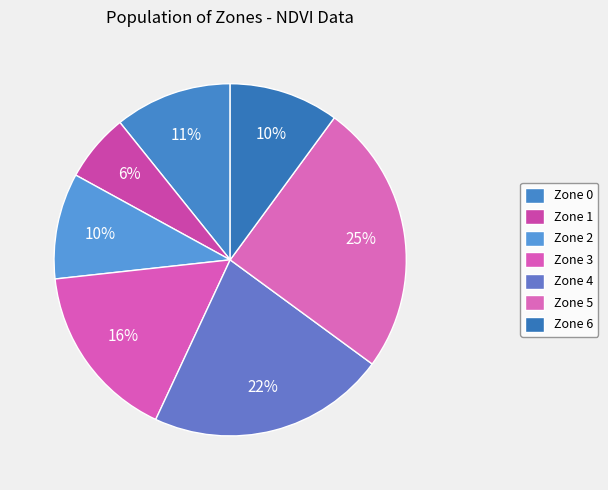

What percentage is the Zone 0 slice, to the nearest percent?

11%